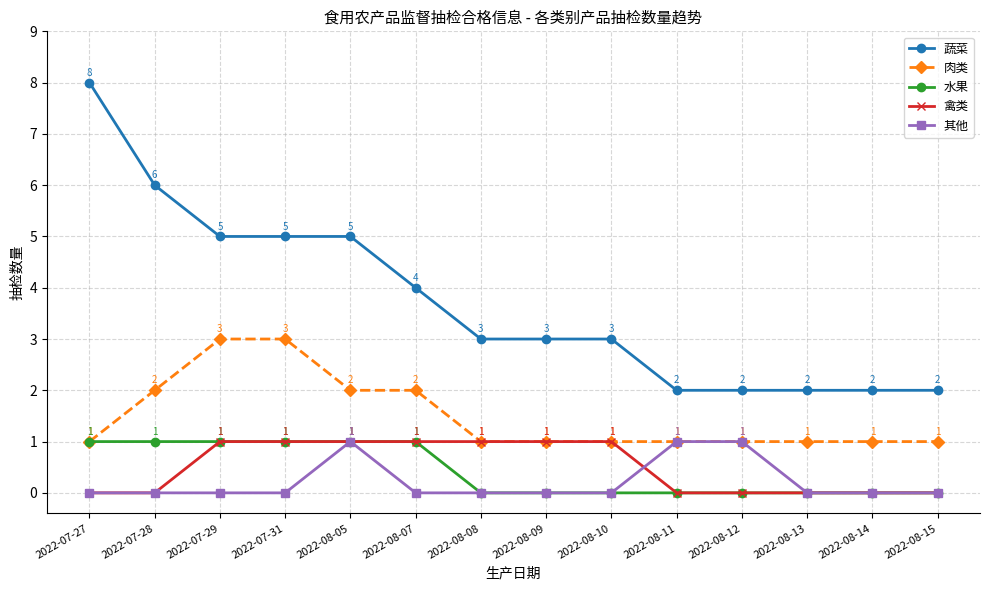

What is the sum of all 肉类 values?

21